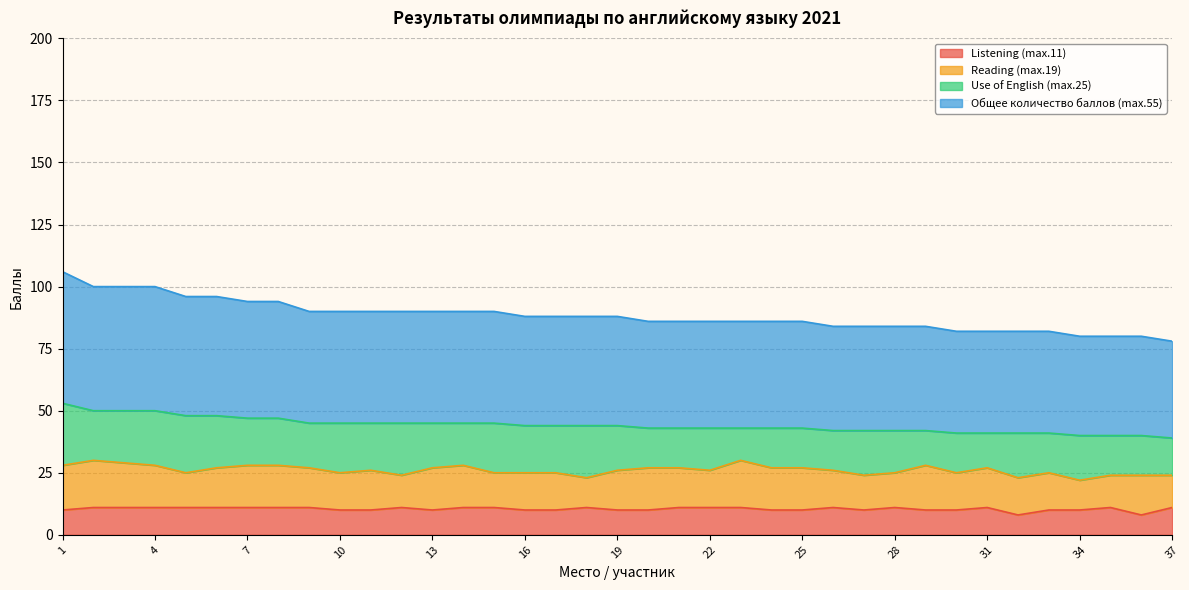

Read the Listening (max.11) value at 20.

10